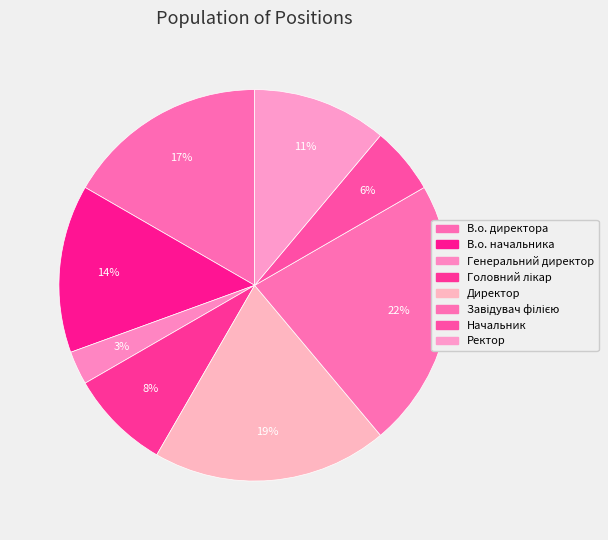

To the nearest percent, what is the difference between the largest and smallest slice percentages?

19%